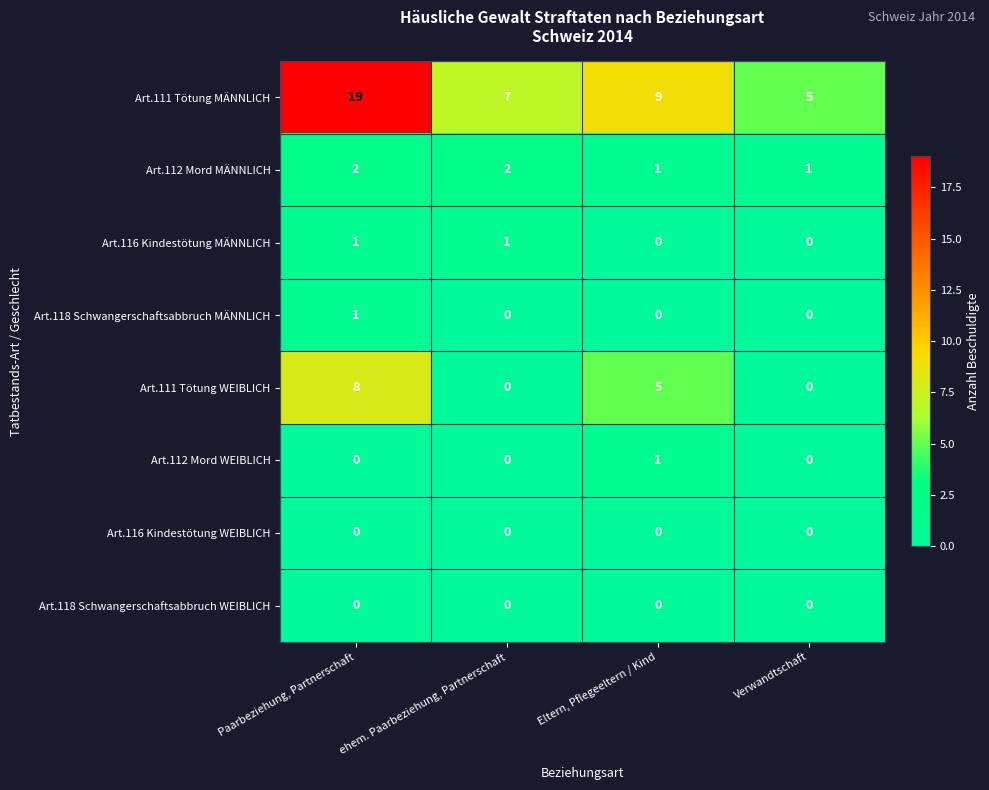

What is the sum of the Art.111 Tötung WEIBLICH values at Eltern, Pflegeeltern / Kind and ehem. Paarbeziehung, Partnerschaft?

5